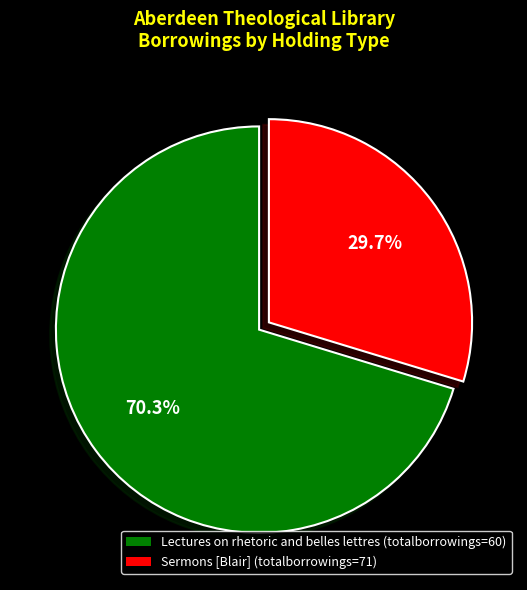

Approximately how many times larger is the value at Lectures on rhetoric and belles lettres compared to Sermons [Blair]?

2.4